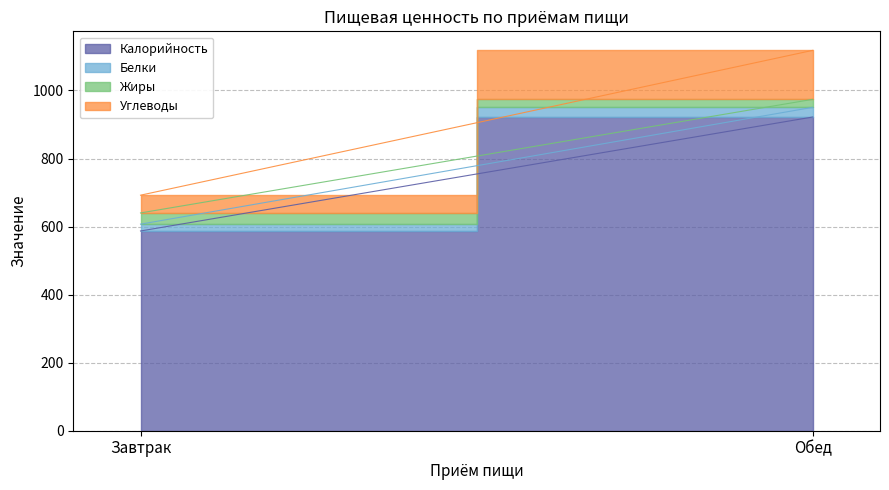

What is the label of the 2nd point from the right?

Завтрак